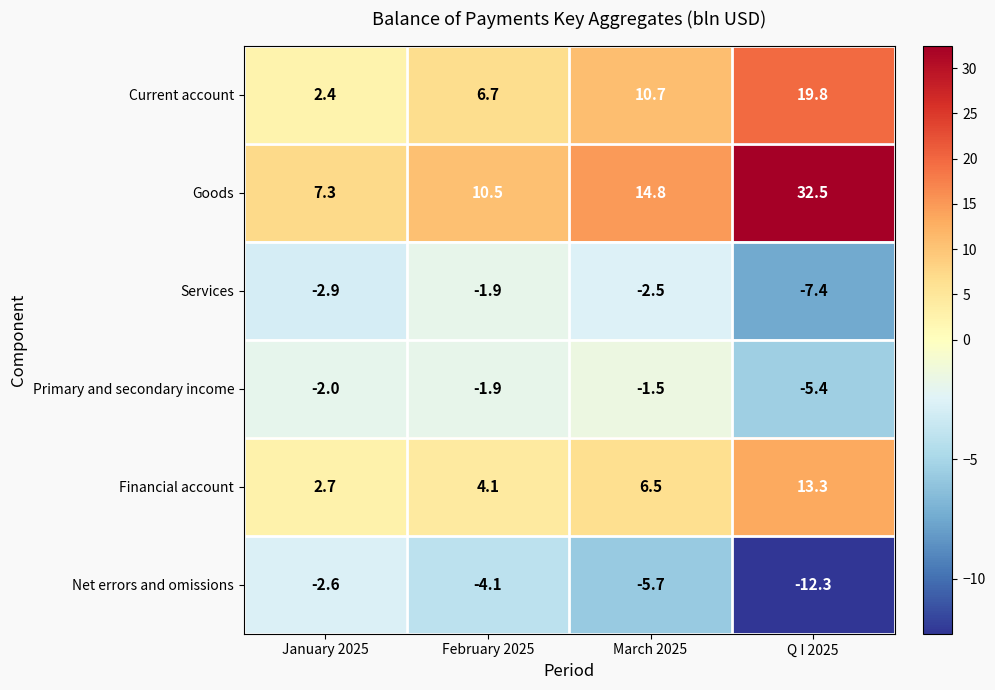

Which series has the largest total across all categories?

Goods